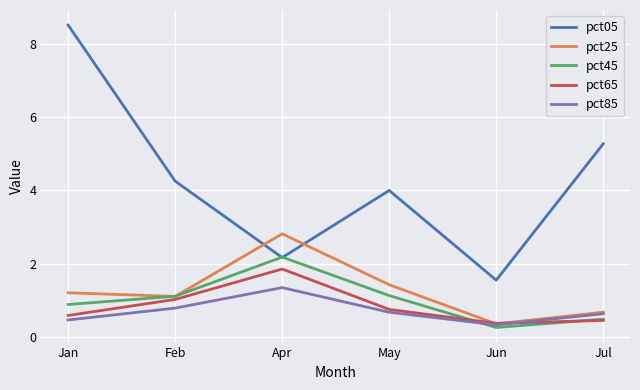

Between which two adjacent categories do pct25 and pct05 first intersect?

Feb and Apr